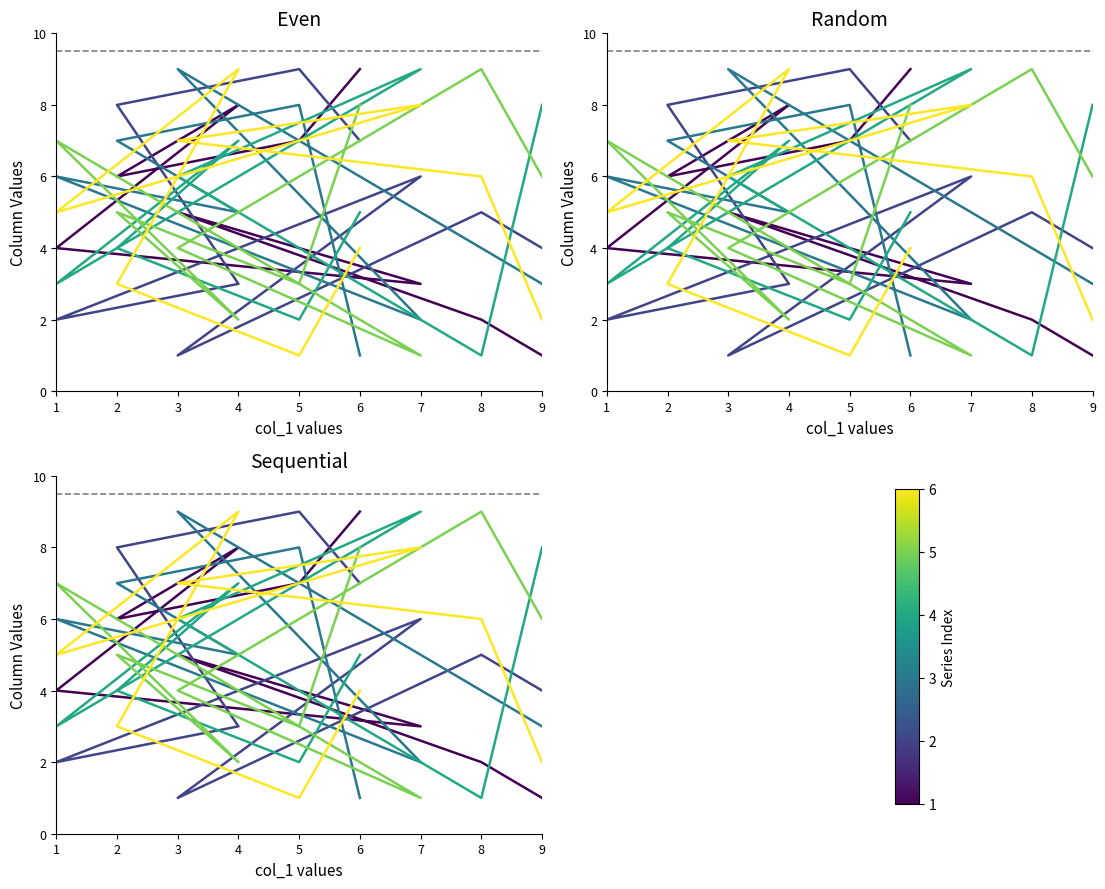

True or false: col_5 has more than 0 points higher than both neighbors.

True